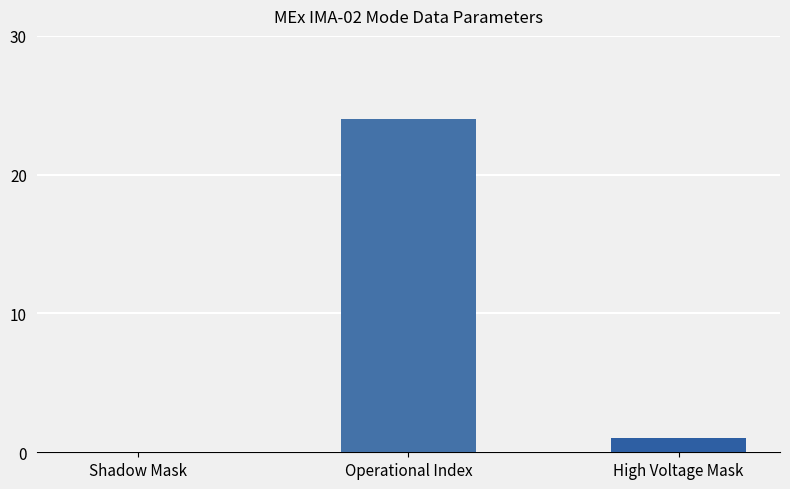

What is the sum of the values at Shadow Mask and Operational Index?

24